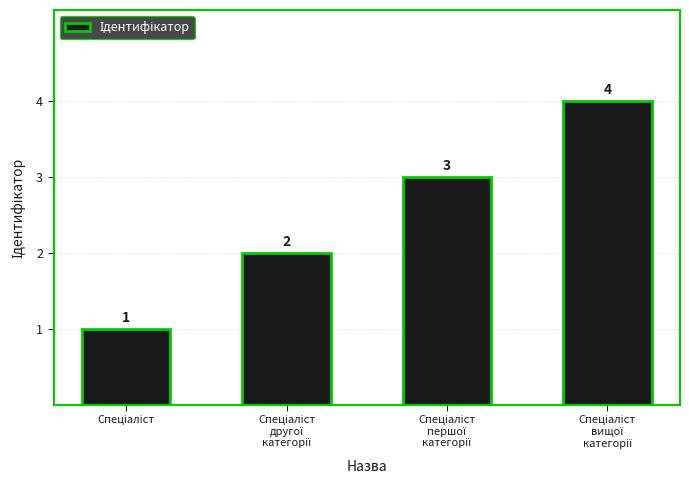

What is the greatest value displayed?

4